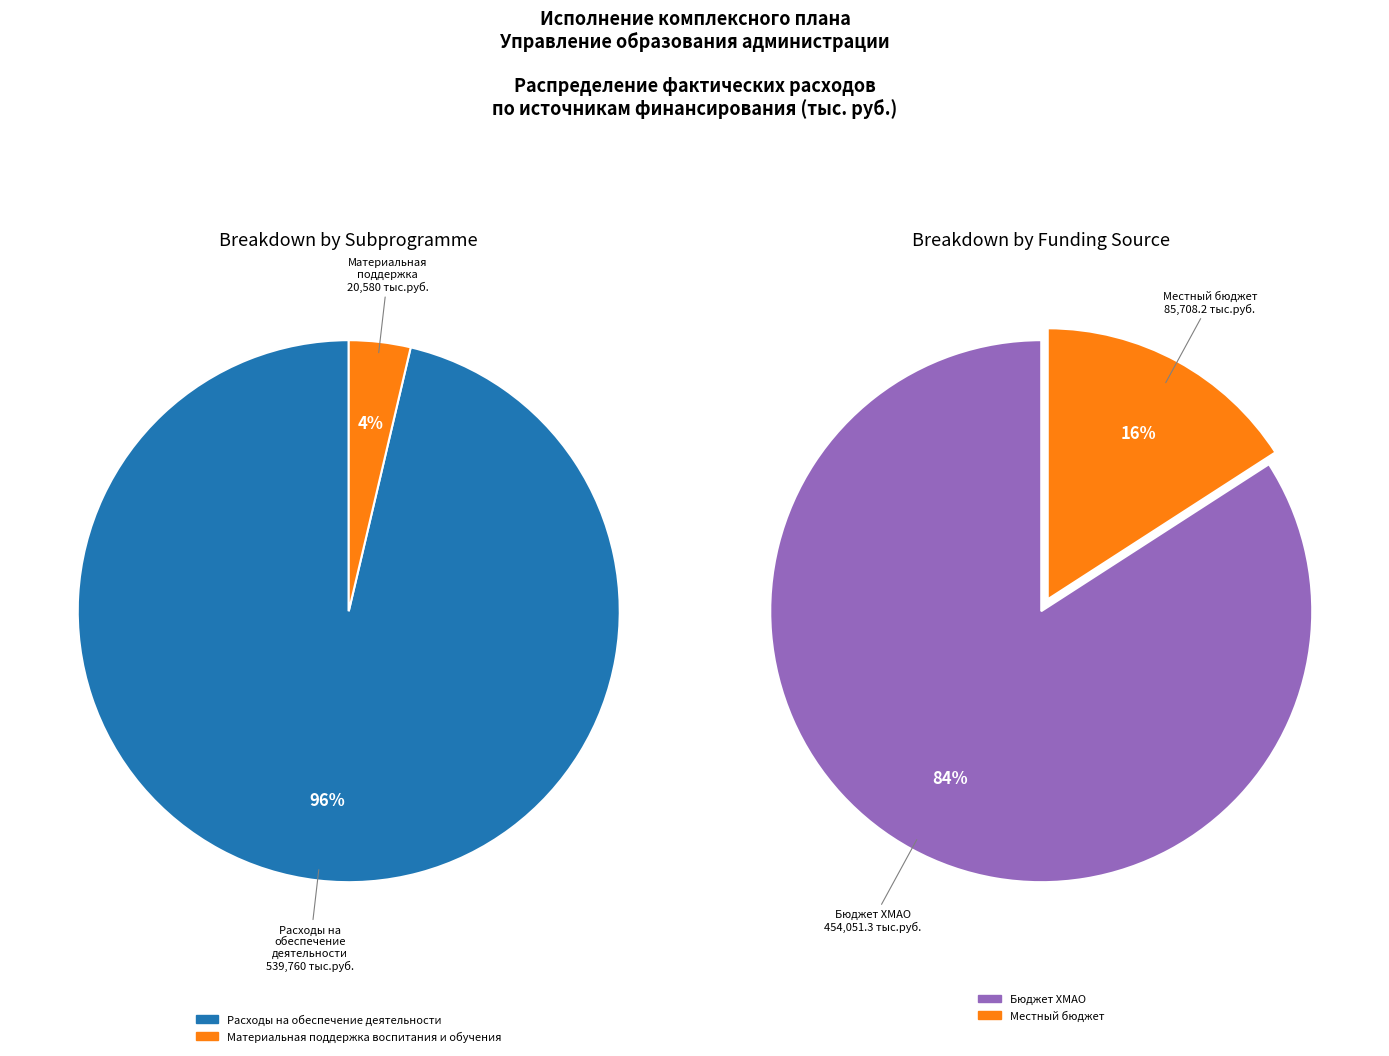

What is the change in value from Расходы на обеспечение деятельности to Материальная поддержка воспитания и обучения?

-519179.1